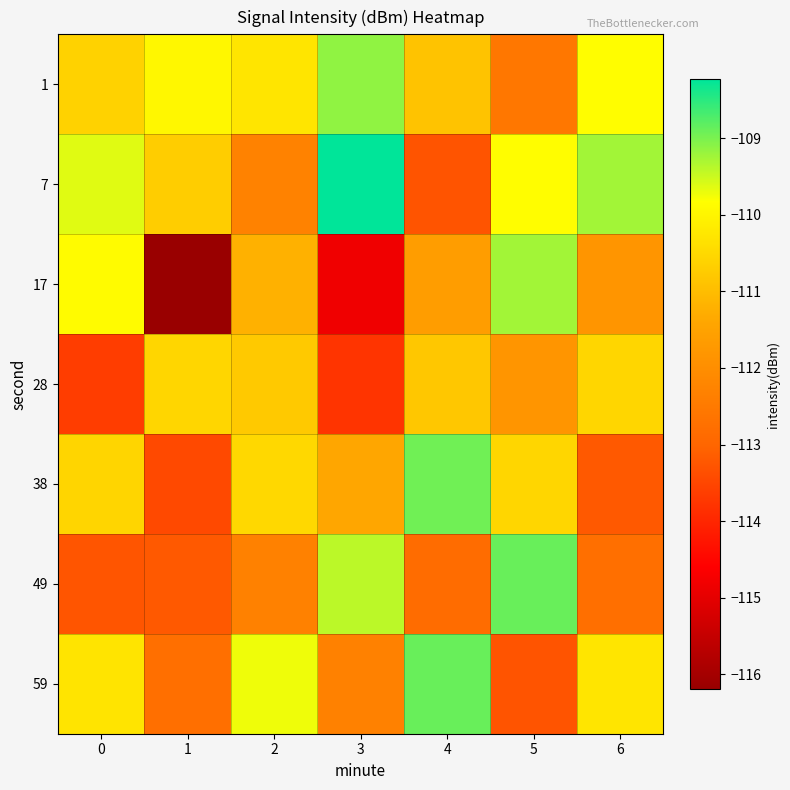

At which category is the sum across all series the highest?

5